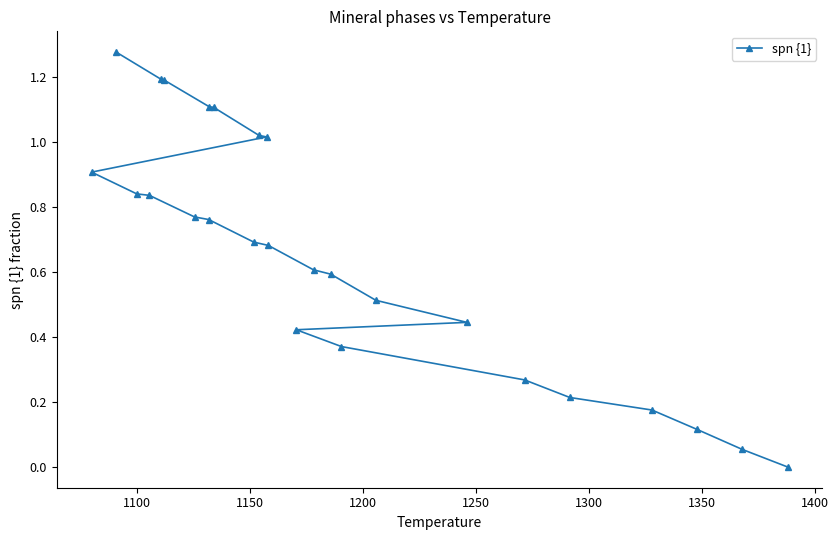

What is the value of the 5th point from the left?

1.2